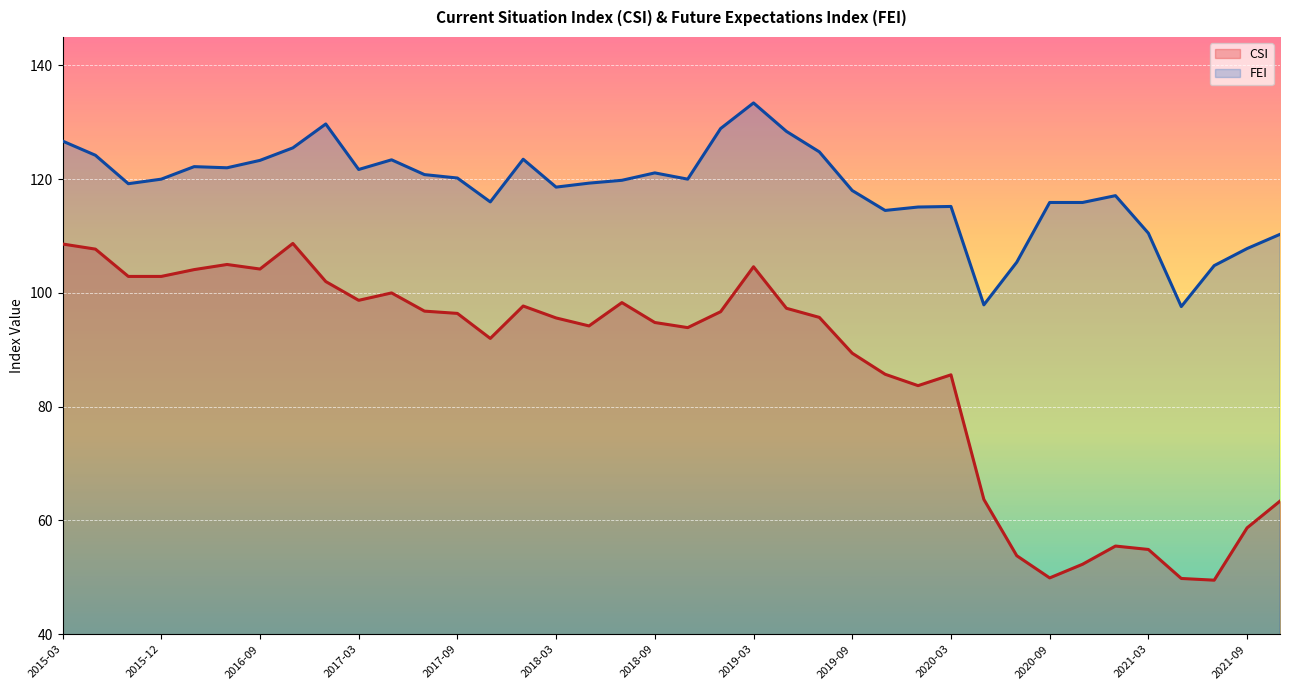

At which label does FEI first exceed 120?

2015-03